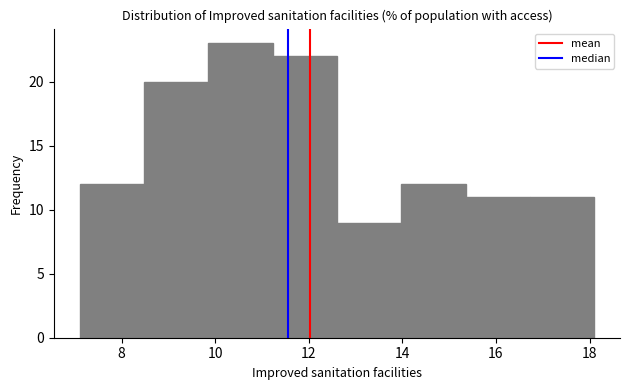

Reading left to right, list every bar in this chart as the range it spans on the x-axis followed by its height. Neither the bar edges nor the heights are printed on the chart, so give them approximately, as read against the axes.

7.2 to 8.4: 12
8.4 to 9.8: 20
9.8 to 11.2: 23
11.2 to 12.6: 22
12.6 to 14.0: 9
14.0 to 15.4: 12
15.4 to 16.8: 11
16.8 to 18.2: 11